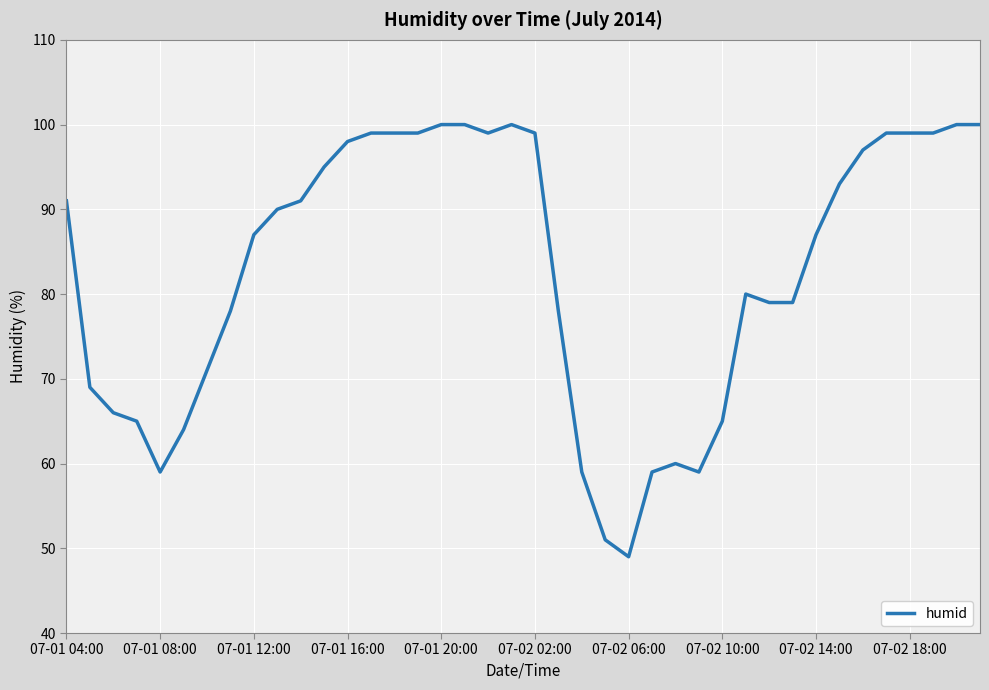

What is the sum of all values?

3311